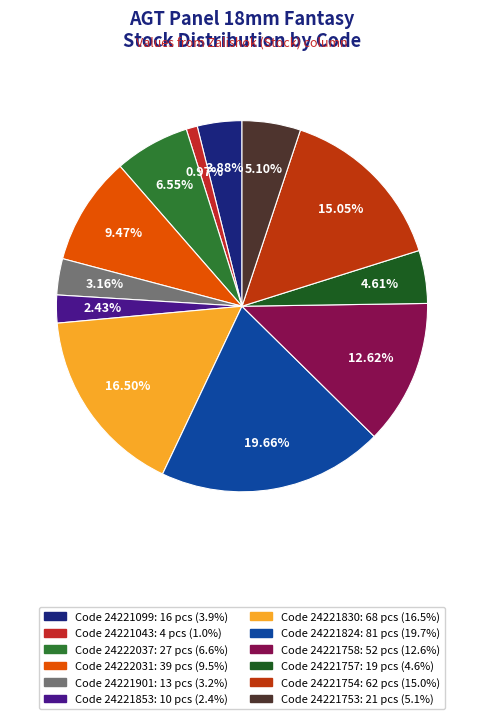

Which slice is the largest?

24221824